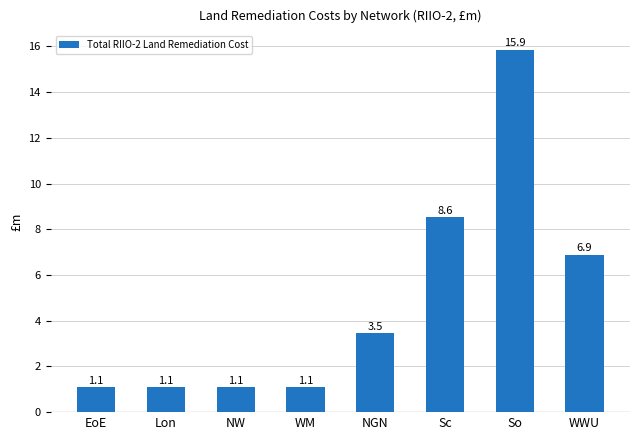

What is the difference between the values at WM and So?

14.8